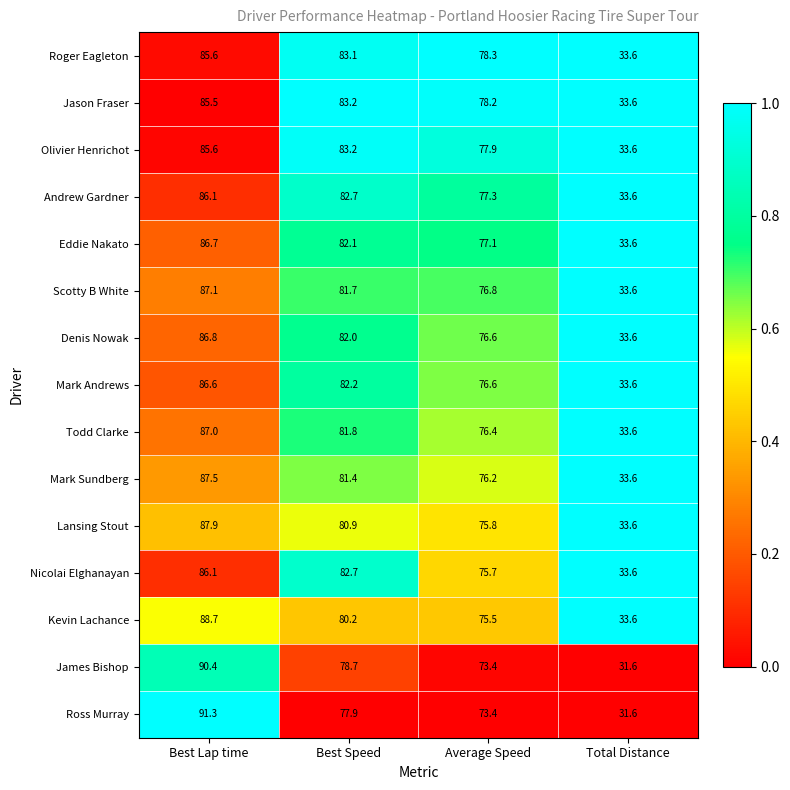

What is the difference between the maximum and minimum values in the Eddie Nakato series?

53.1